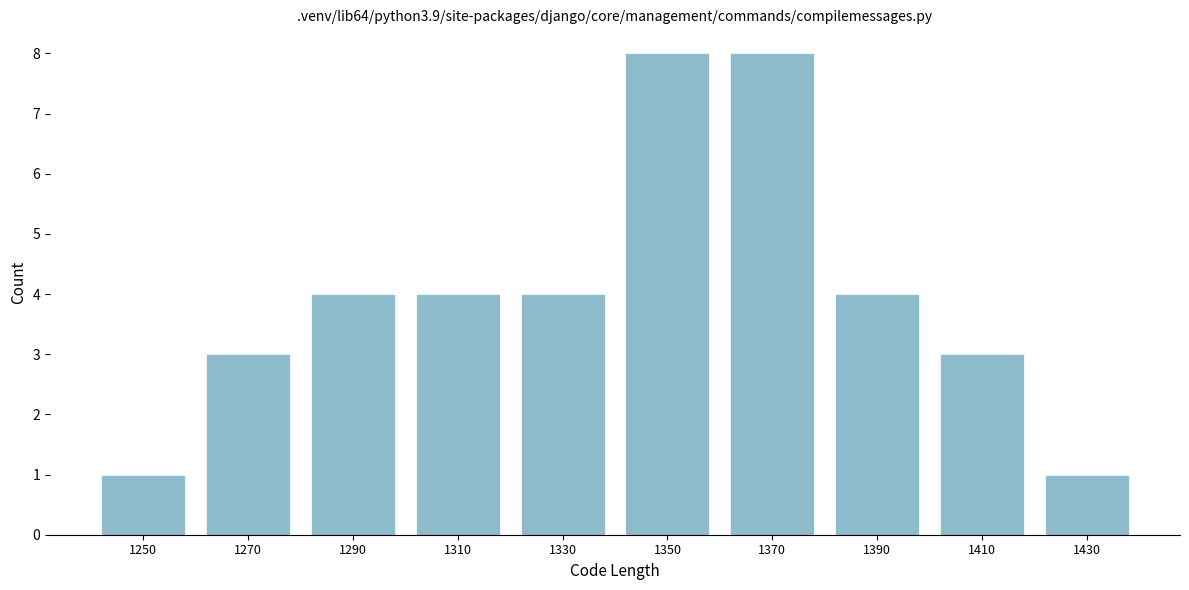

Reading left to right, what are all the values shown in this chart?

1250=1	1270=3	1290=4	1310=4	1330=4	1350=8	1370=8	1390=4	1410=3	1430=1